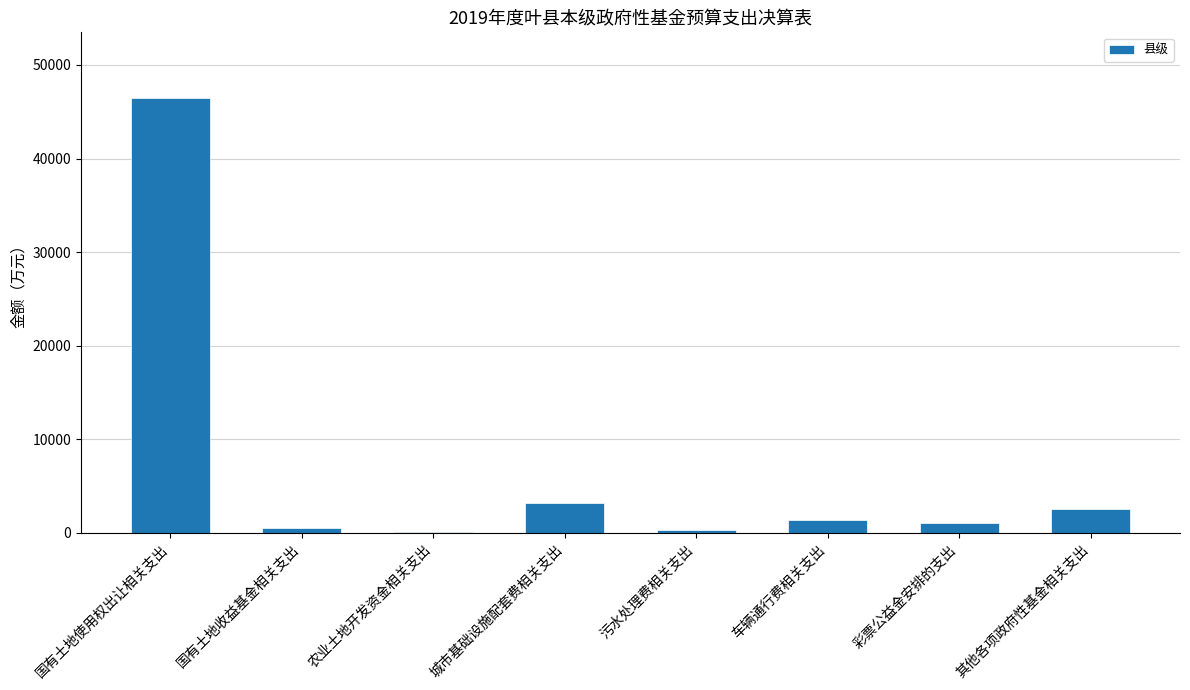

Between 车辆通行费相关支出 and 国有土地使用权出让相关支出, which is larger?

国有土地使用权出让相关支出